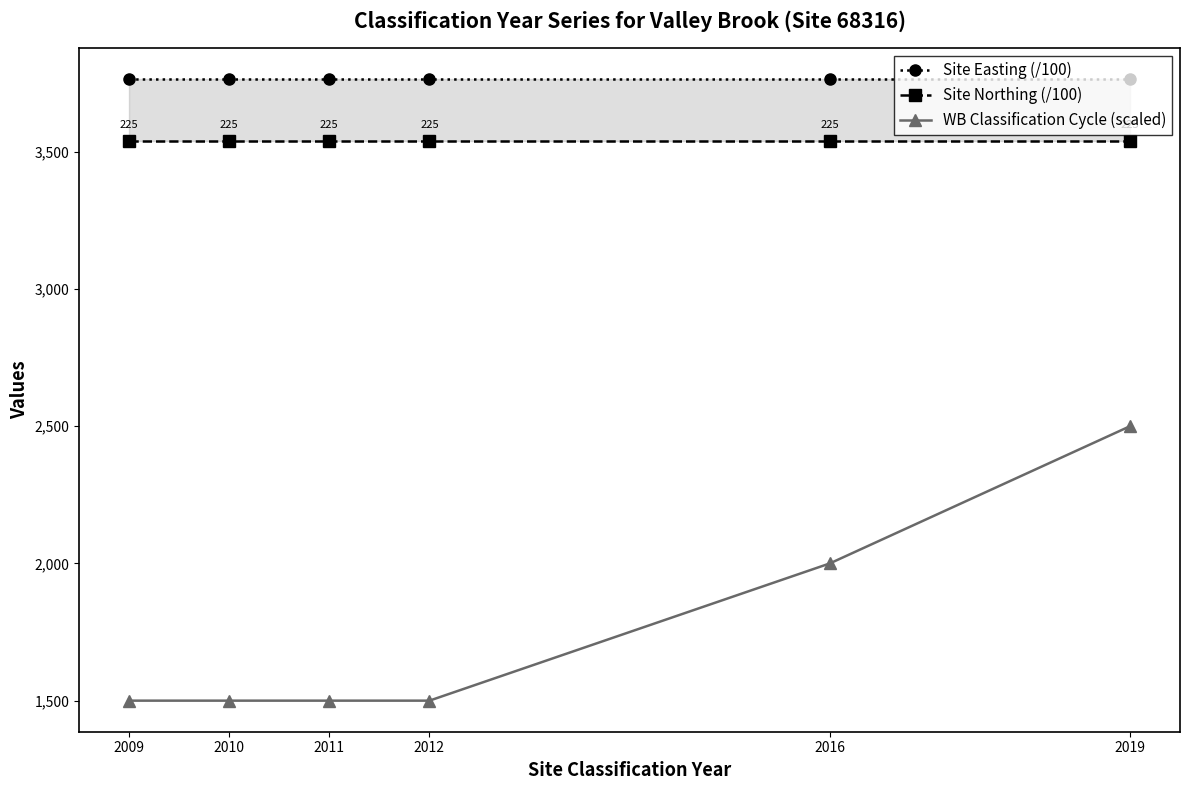

True or false: Site Northing (/100) and Site Easting (/100) cross at least once.

False